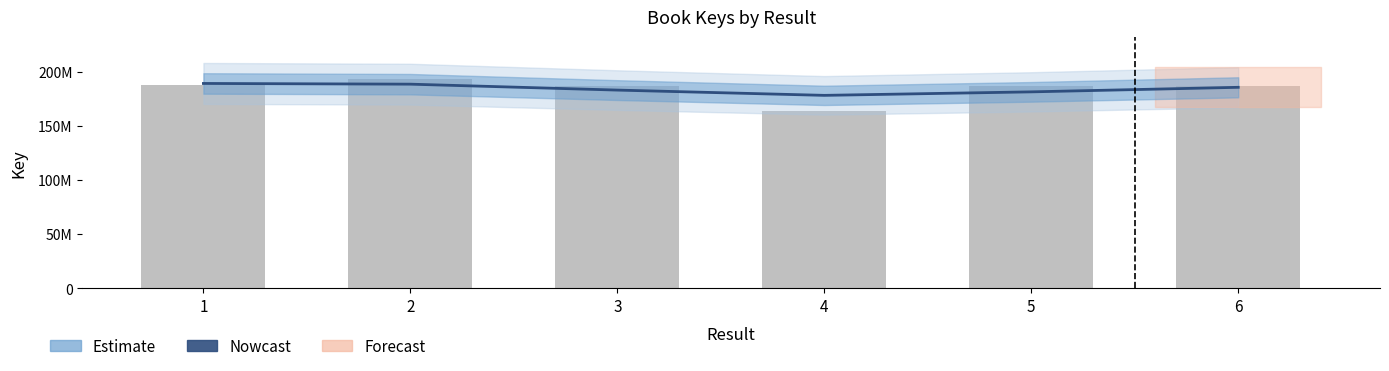

True or false: the data shows 187582575 at 1.

True